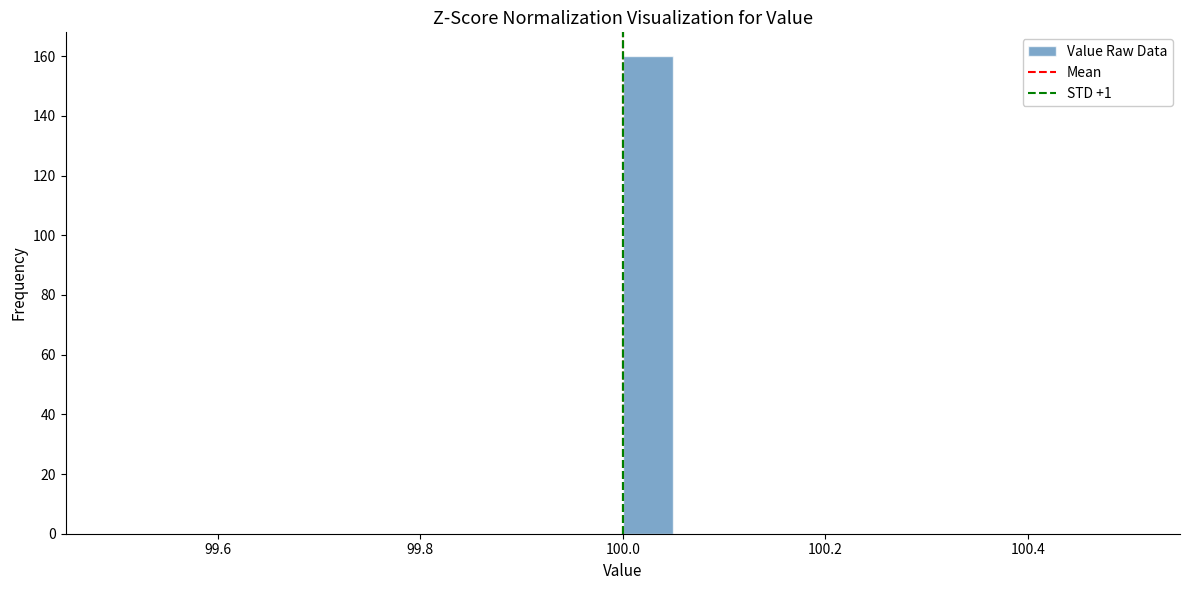

Around what value on the x-axis is the tallest bar? Give the approximate position of its centre, as read against the axis.

100.02